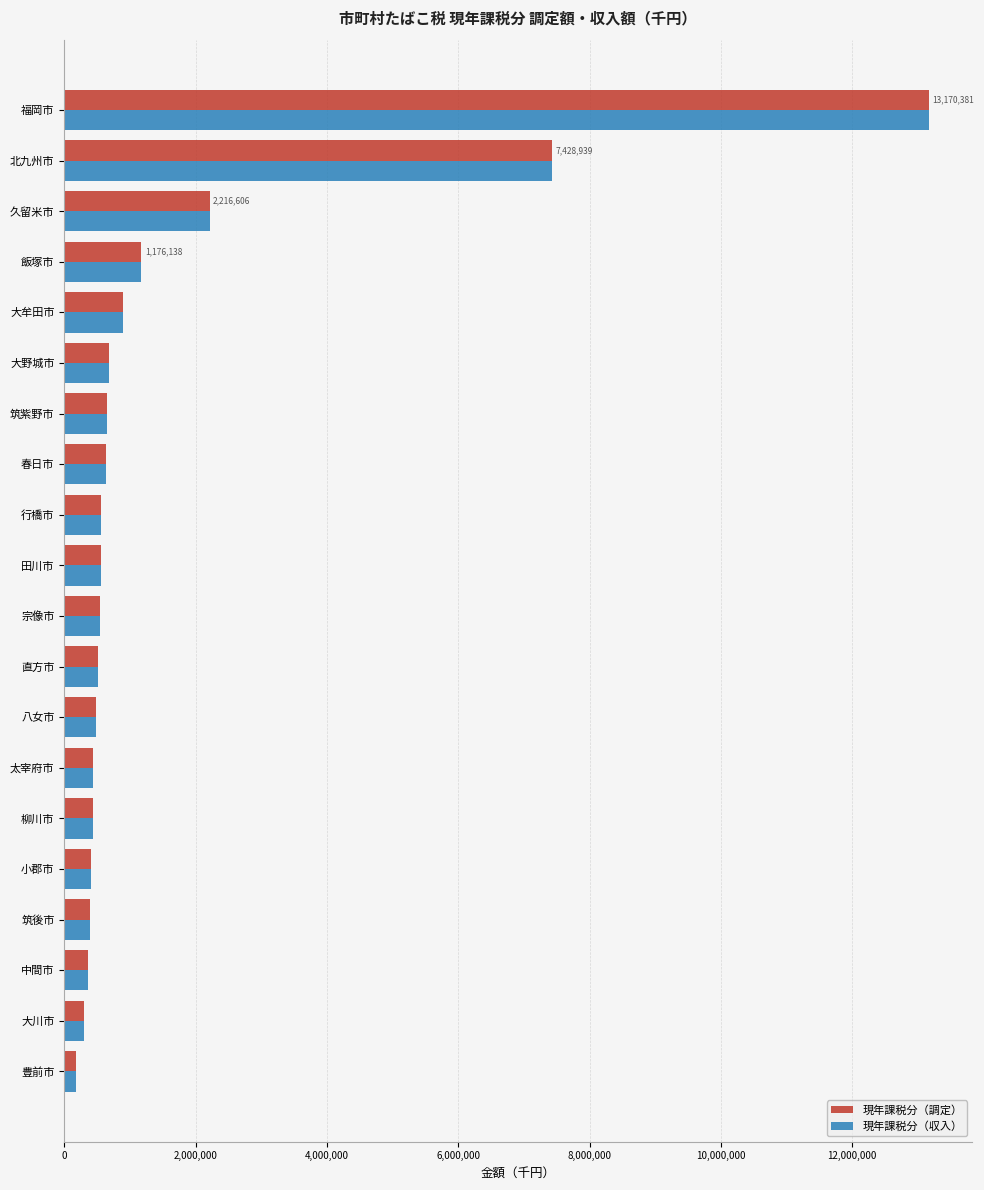

At which category is the sum across all series the highest?

福岡市